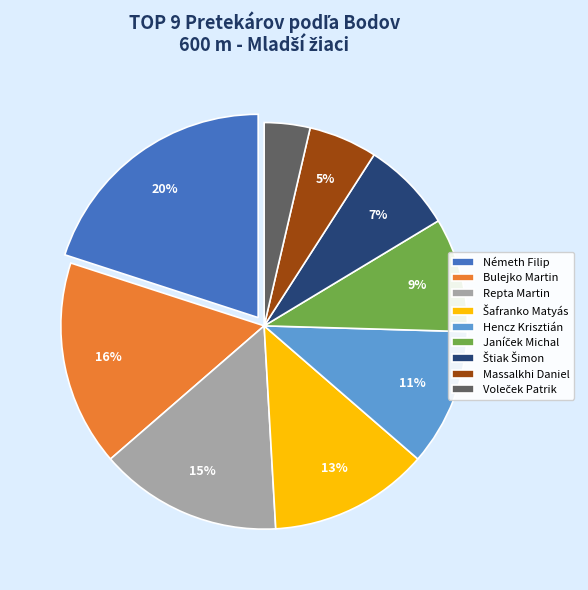

How many segments does this pie chart have?

9